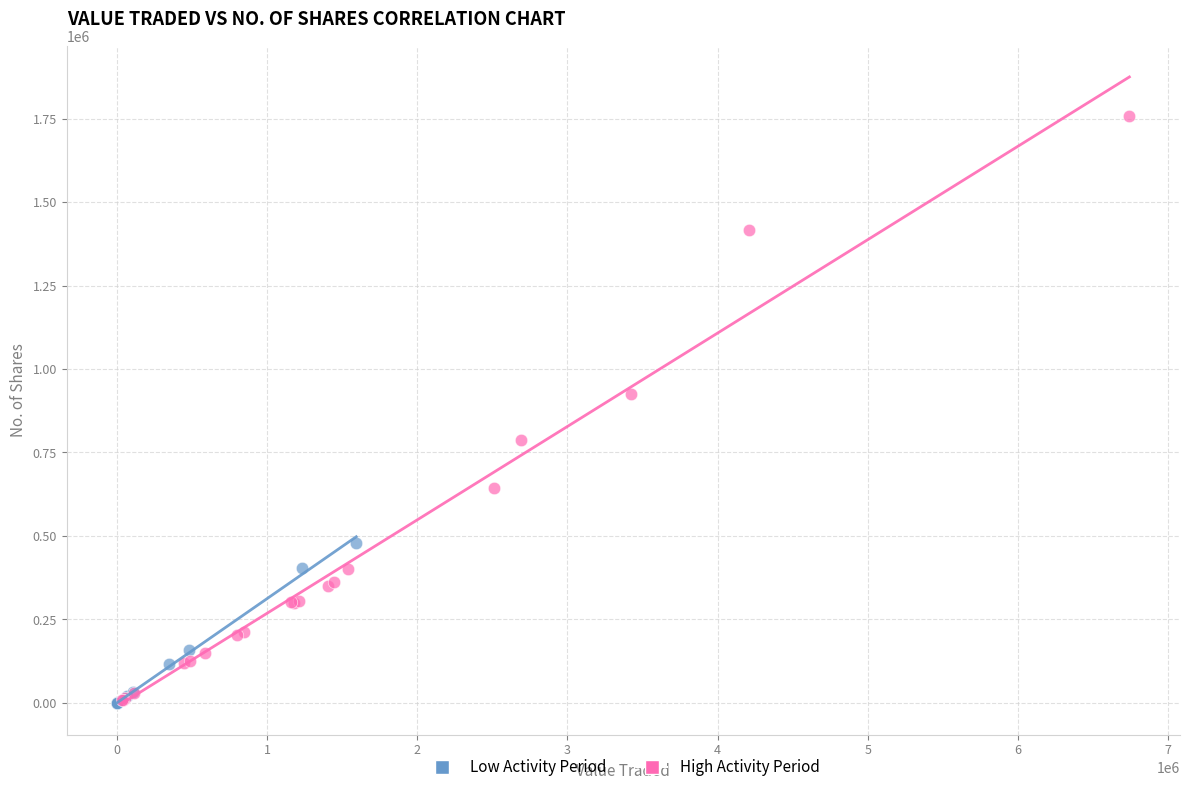

Which series has the widest spread of Y values?

High Activity Period